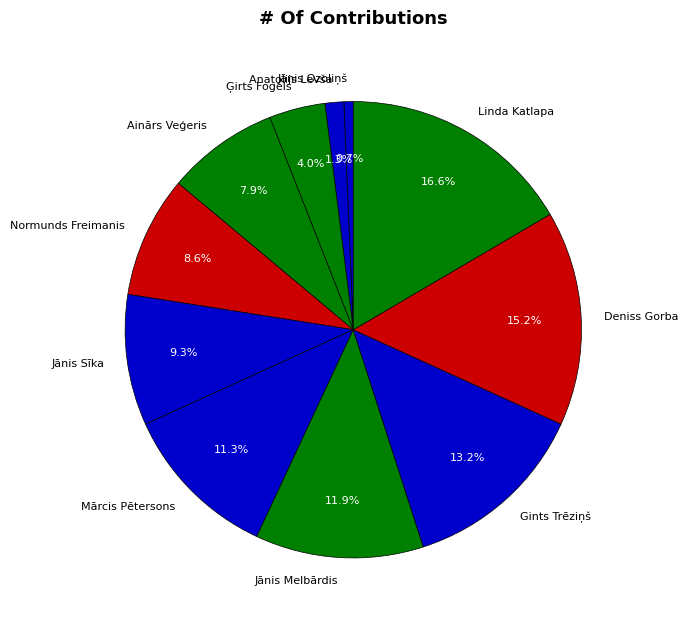

To the nearest percent, what percentage of the pie is Linda Katlapa?

17%